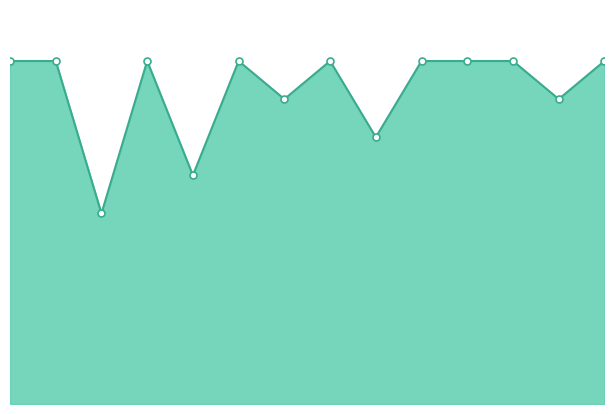

How many values are below 9?

5